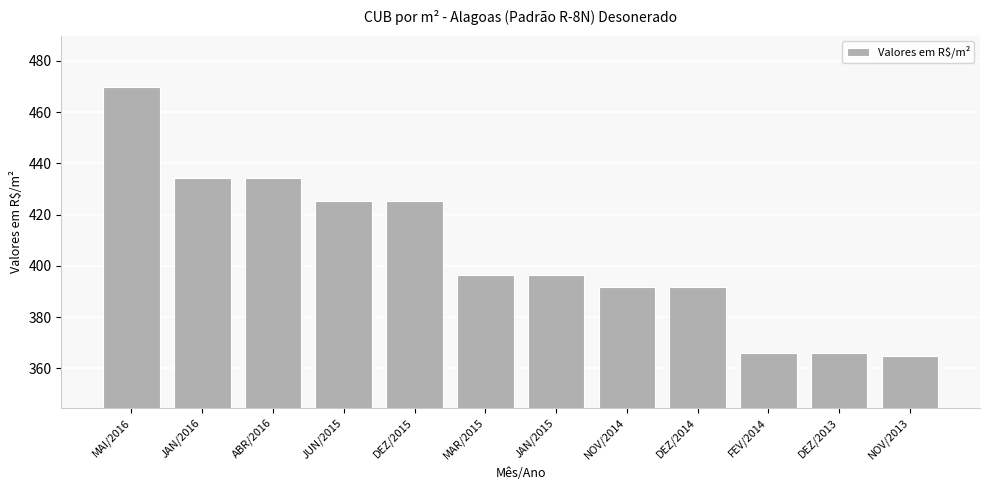

The chart shows a value of 425.1 at DEZ/2015. True or false?

True